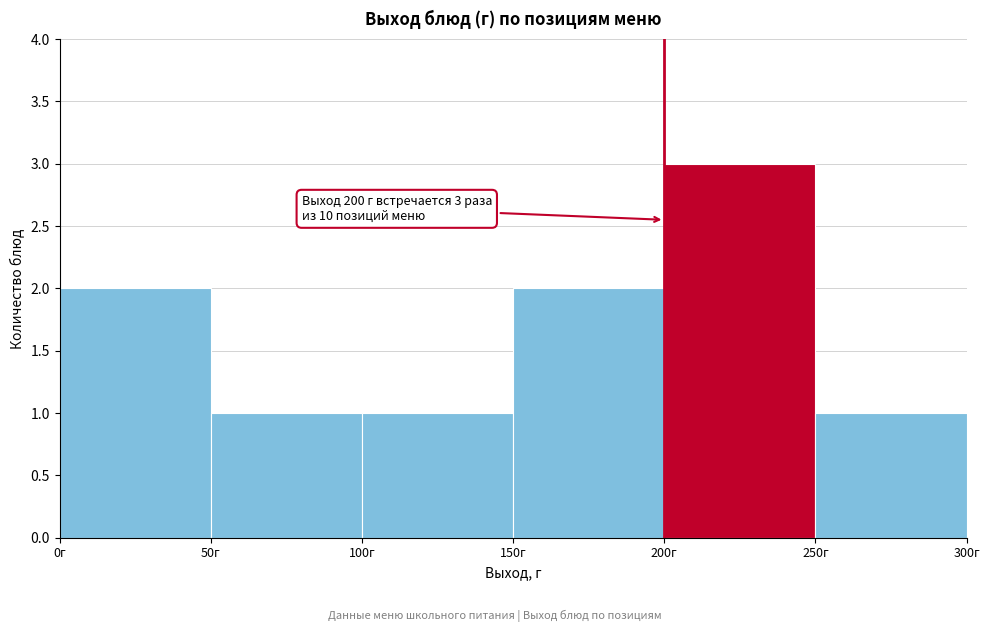

Over which range of the x-axis is the bar tallest?

200 to 250